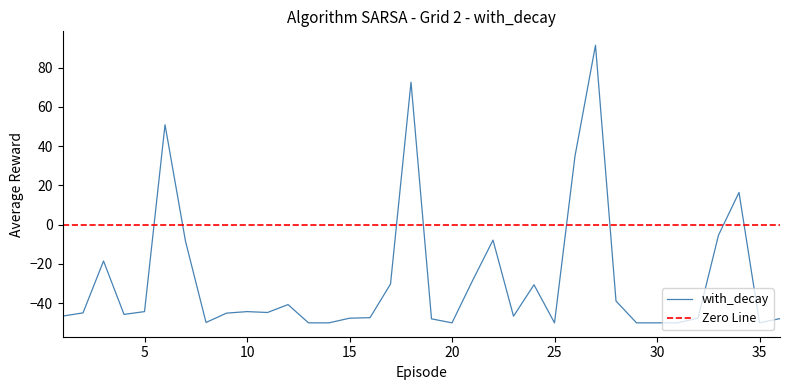

Rank the categories by value from highest to lowest.

27, 18, 6, 26, 34, 33, 22, 7, 3, 21, 17, 24, 28, 12, 5, 10, 11, 2, 9, 4, 1, 23, 16, 32, 15, 36, 19, 8, 13, 14, 20, 25, 29, 30, 31, 35